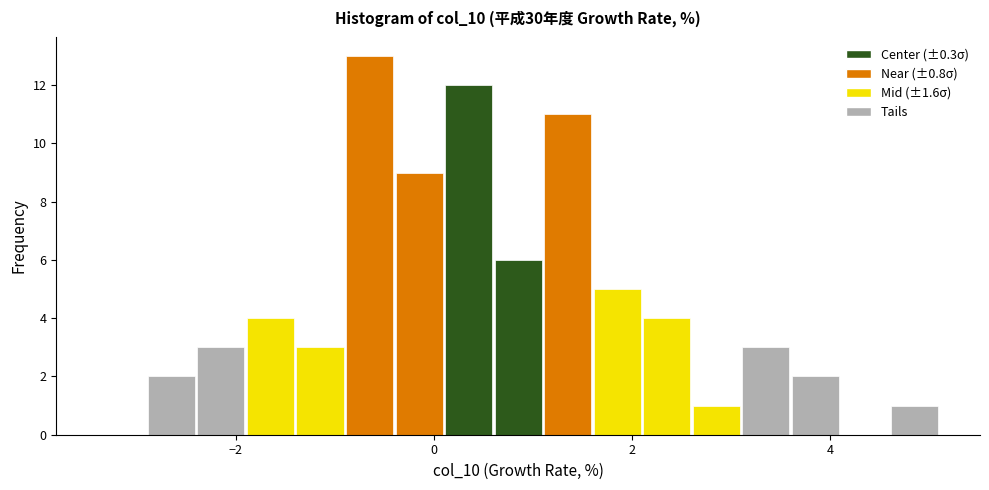

Read against the x-axis, roughly where is the centre of the tallest bar?

-0.6